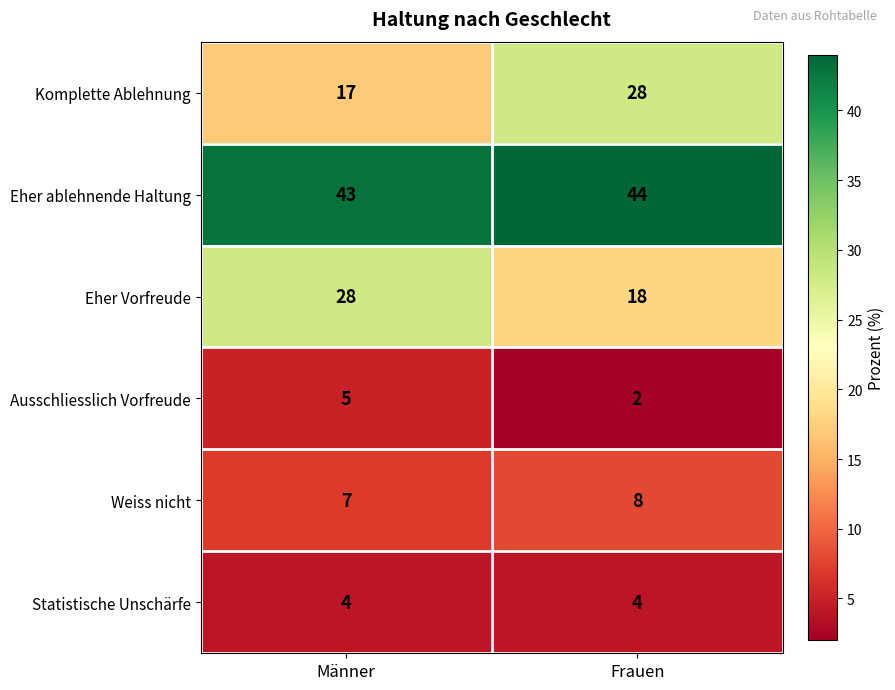

Reading left to right, transcribe all the data shown in this chart.

Komplette Ablehnung: 17	28
Eher ablehnende Haltung: 43	44
Eher Vorfreude: 28	18
Ausschliesslich Vorfreude: 5	2
Weiss nicht: 7	8
Statistische Unschärfe: 4	4